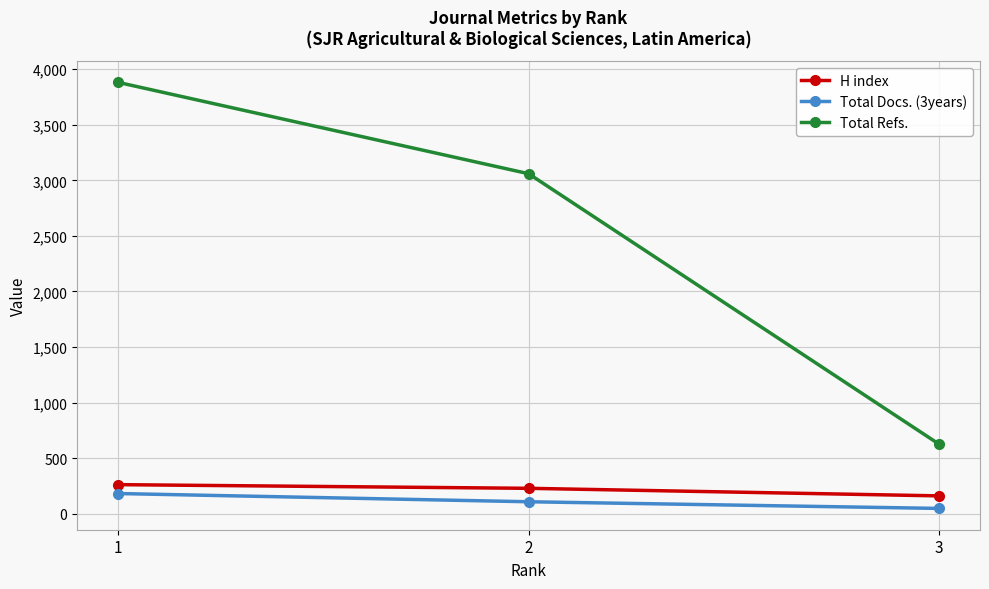

The Total Refs. series shows 3060 at 2. True or false?

True